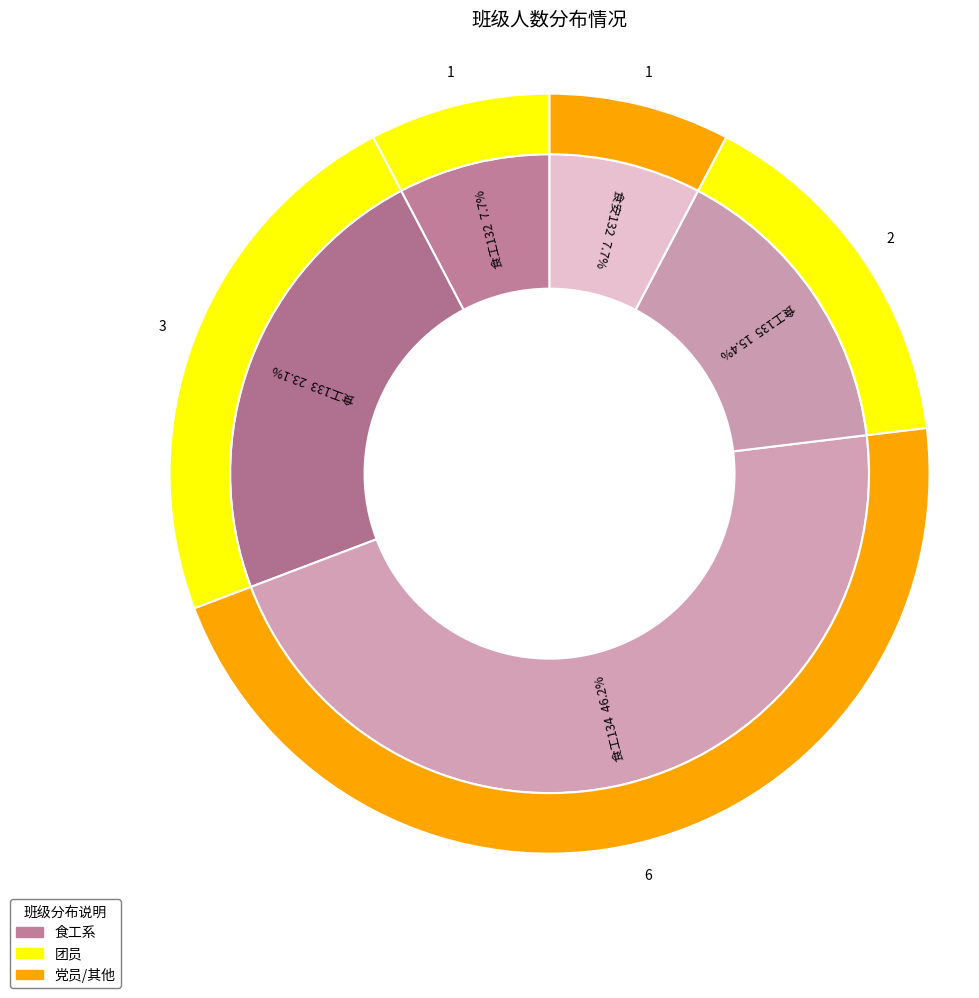

Which category has the biggest portion of the pie?

食工134